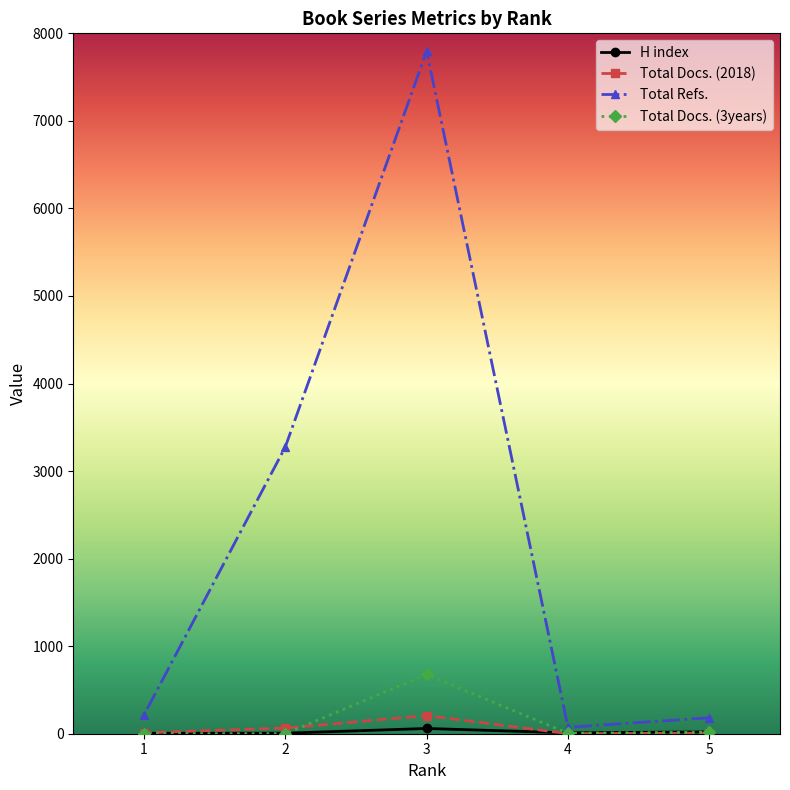

Which series has the largest total across all categories?

Total Refs.